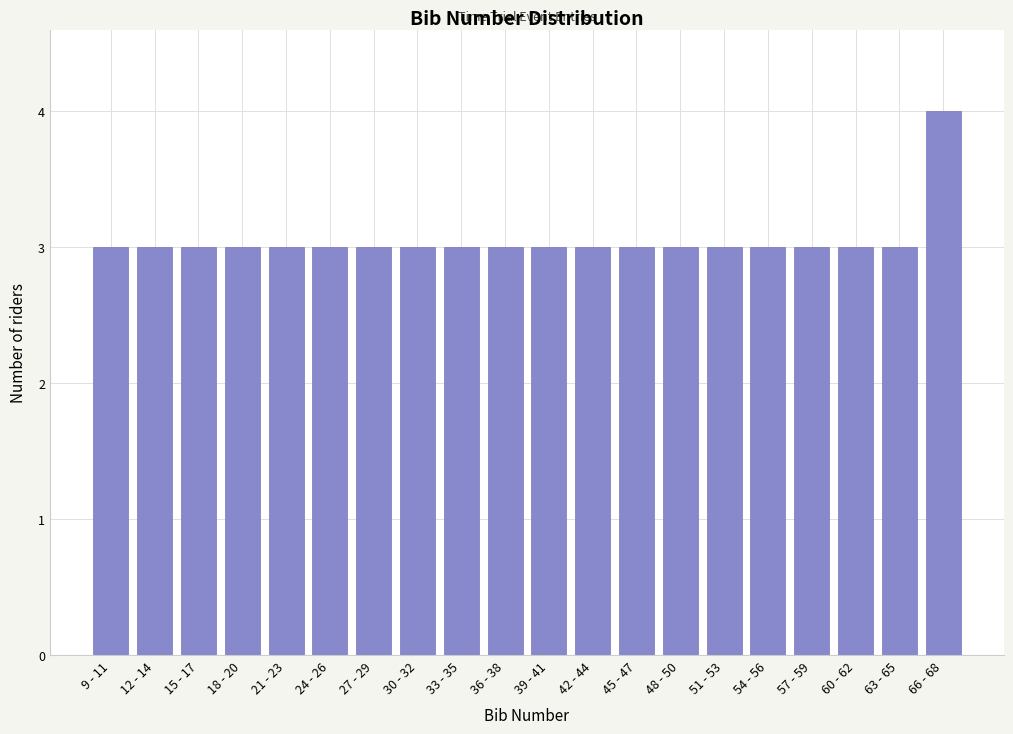

Reading left to right, extract all data points from this chart.

9 - 11=3	12 - 14=3	15 - 17=3	18 - 20=3	21 - 23=3	24 - 26=3	27 - 29=3	30 - 32=3	33 - 35=3	36 - 38=3	39 - 41=3	42 - 44=3	45 - 47=3	48 - 50=3	51 - 53=3	54 - 56=3	57 - 59=3	60 - 62=3	63 - 65=3	66 - 68=4